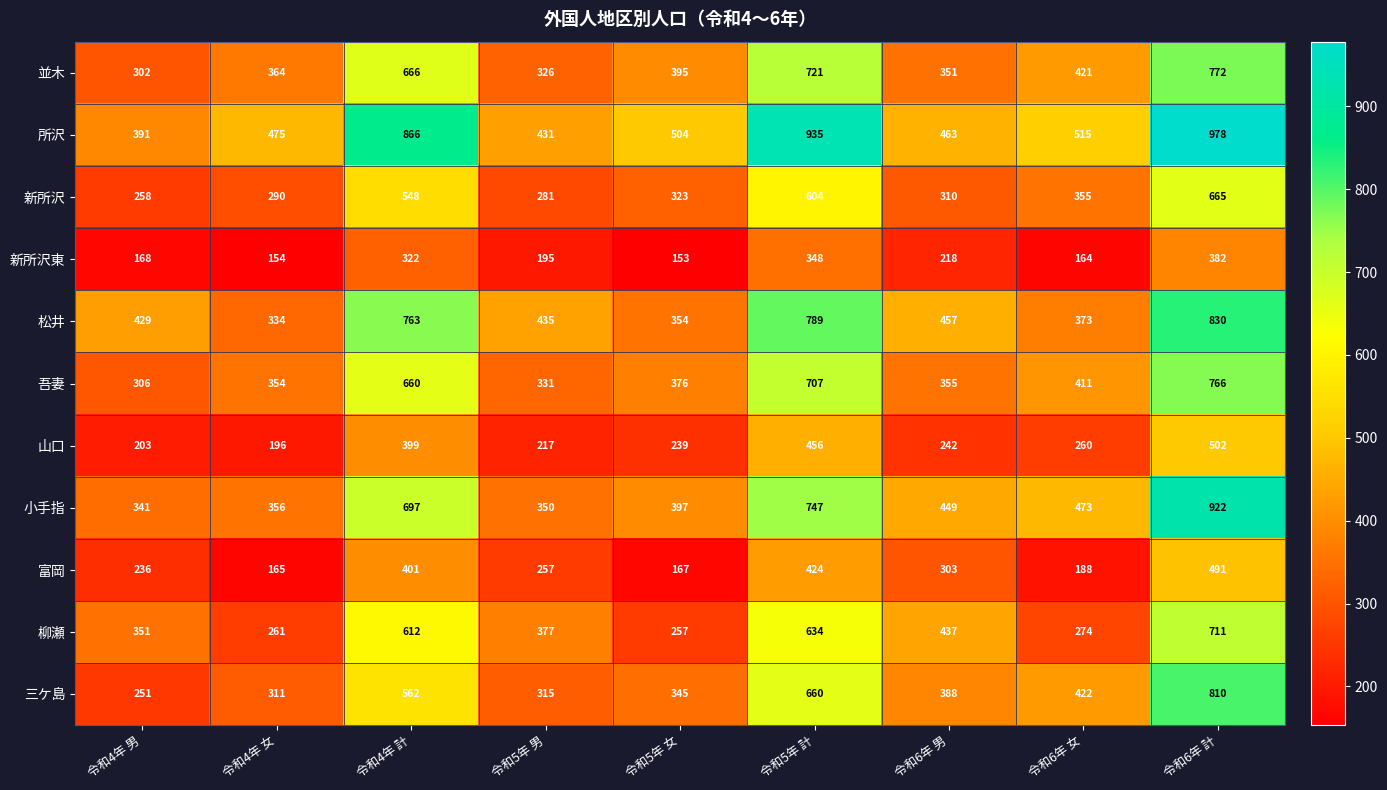

What is the average value of the 並木 series?

480